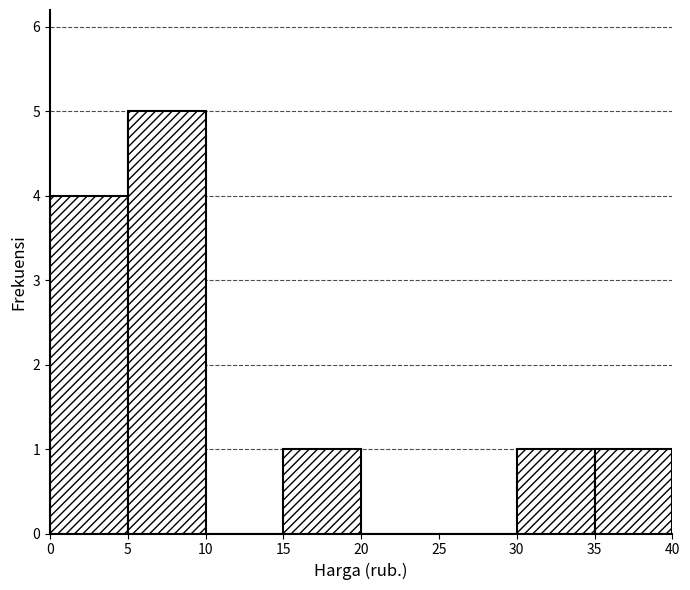

Reading left to right, transcribe this chart: for each bar, give the range it covers on the x-axis and its height. The values are not printed on the chart, so give them approximately, as read against the axis.

0 to 5: 4
5 to 10: 5
10 to 15: 0
15 to 20: 1
20 to 25: 0
25 to 30: 0
30 to 35: 1
35 to 40: 1